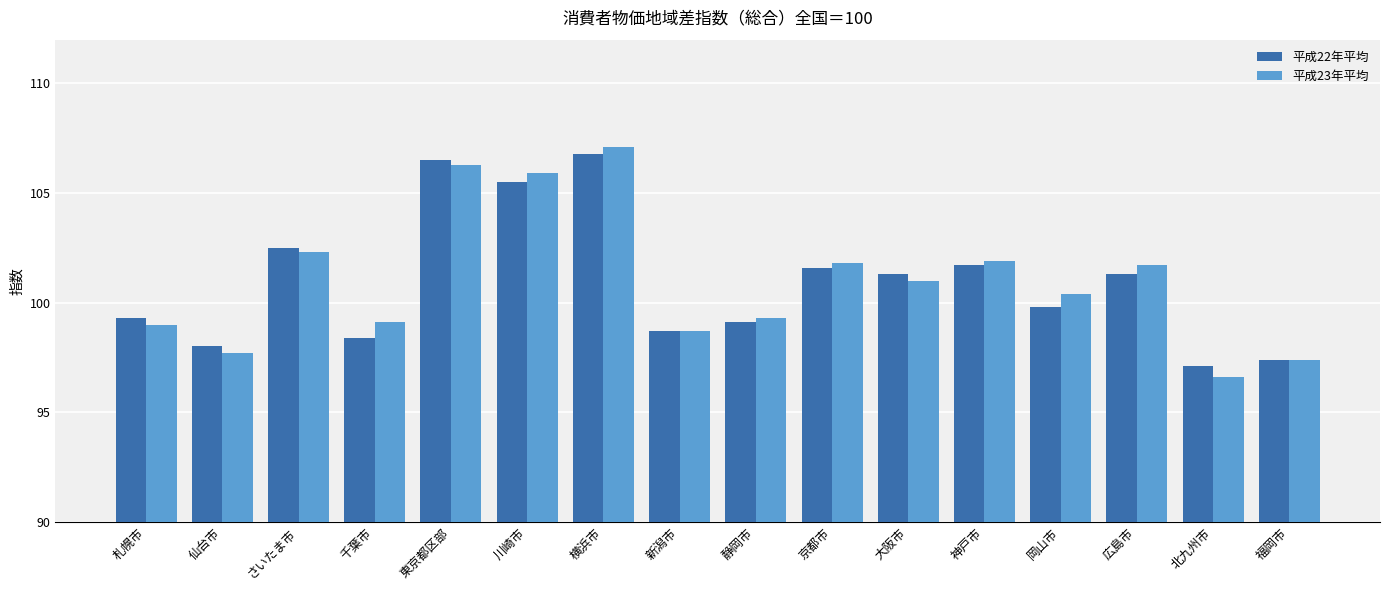

At which category is the sum across all series the highest?

横浜市